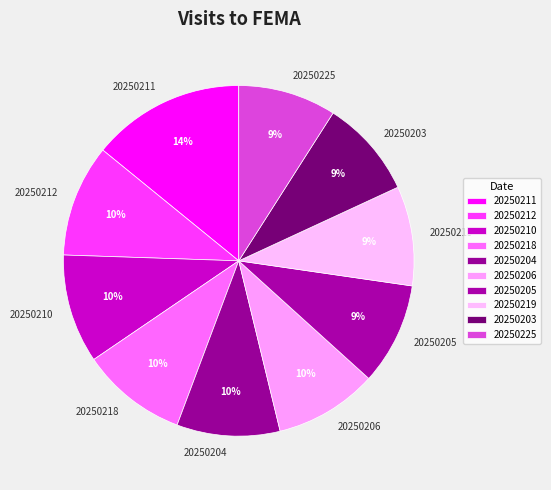

How many slices are in this pie chart?

10